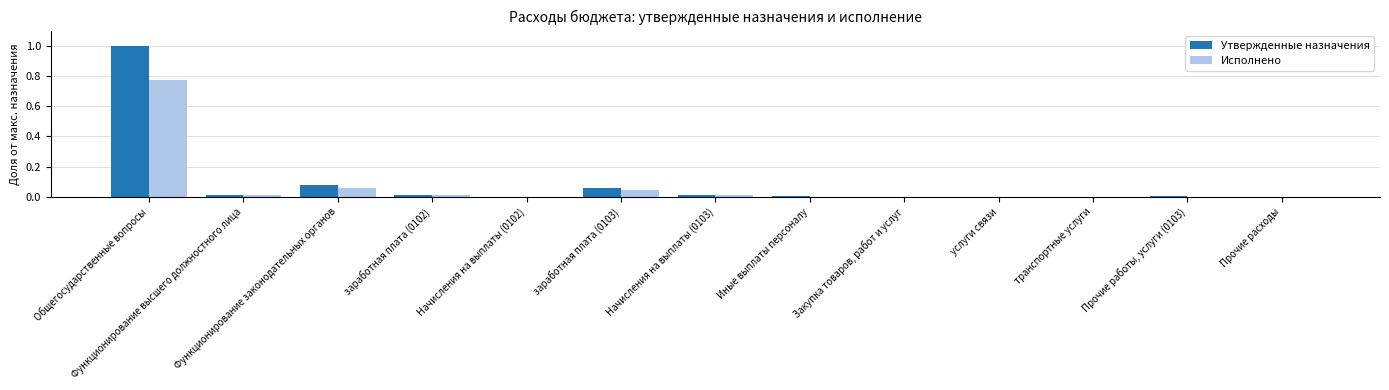

What is the greatest value displayed?

1.0